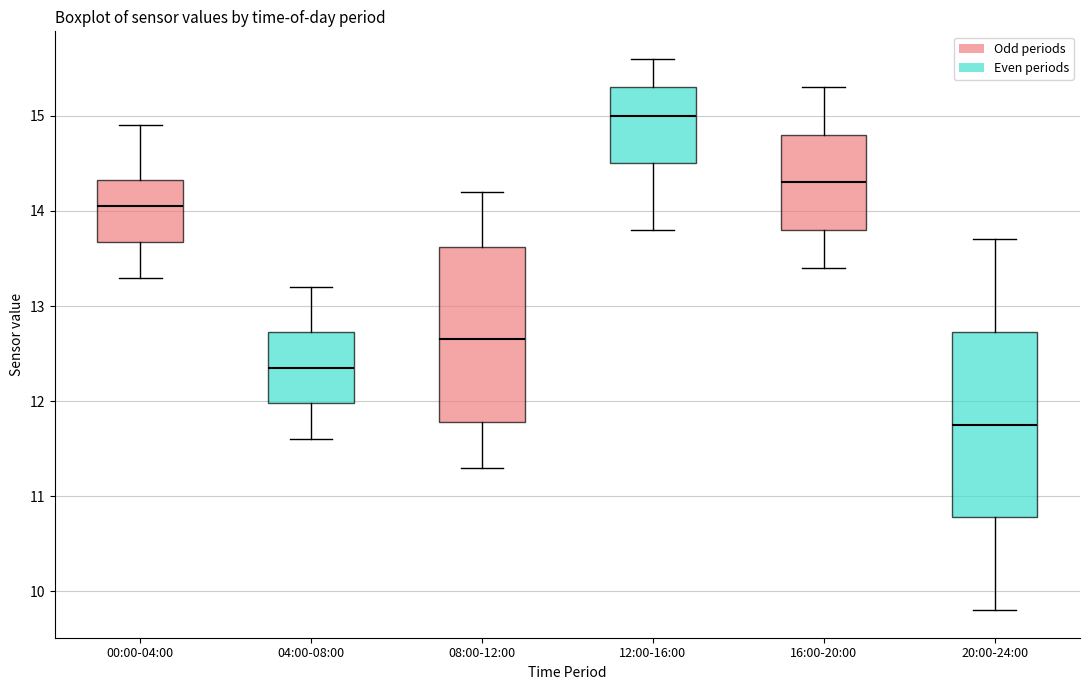

Where is the upper edge of the box for 00:00-04:00 on the y-axis? The values are not printed on the chart, so give them approximately, as read against the axis.

14.3